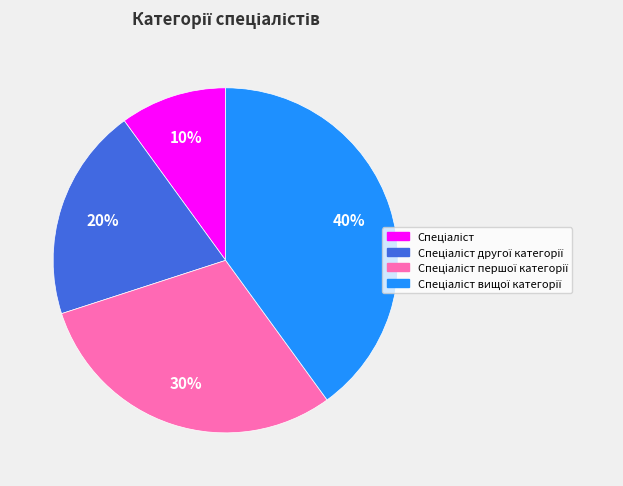

Does any single category account for the majority?

No